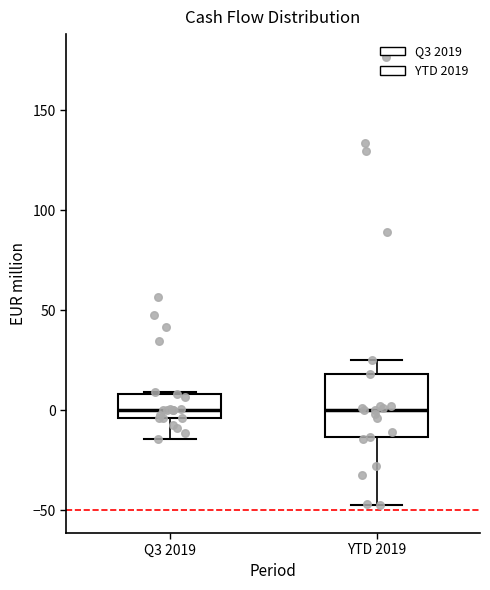

Which box is the tallest, from its lower edge to its upper edge?

YTD 2019